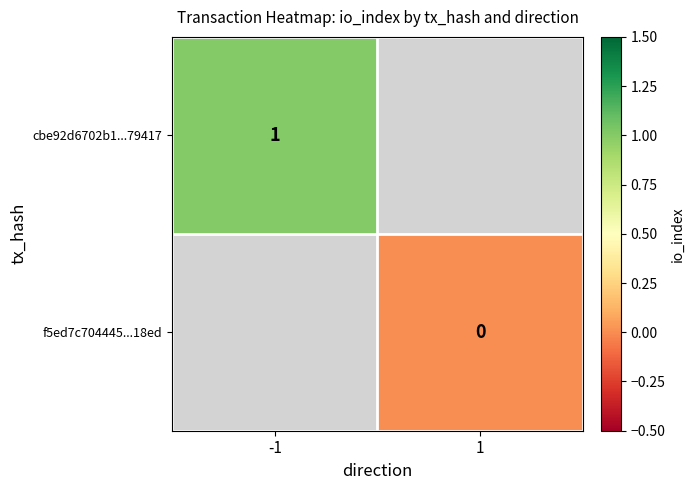

Is it true that cbe92d6702b1...79417 equals 2 at -1?

False